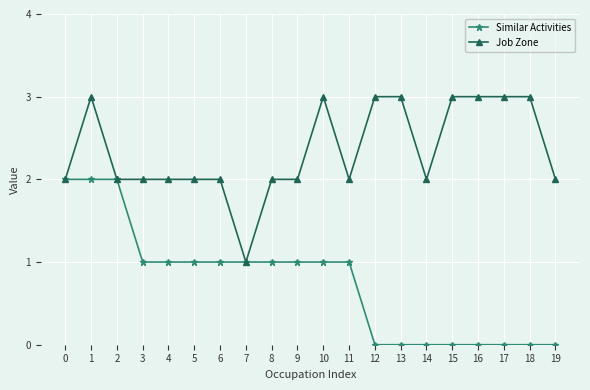

Is it true that Similar Activities equals 1 at 13?

False